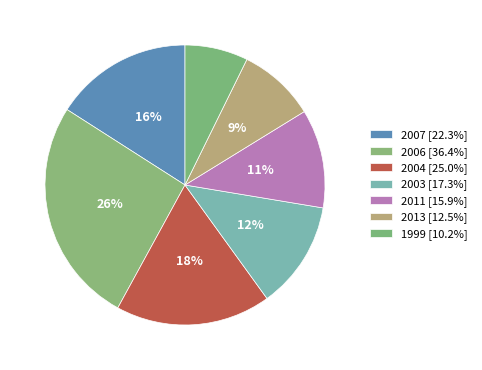

Do 2006 and 2011 together represent more than half of the pie?

No